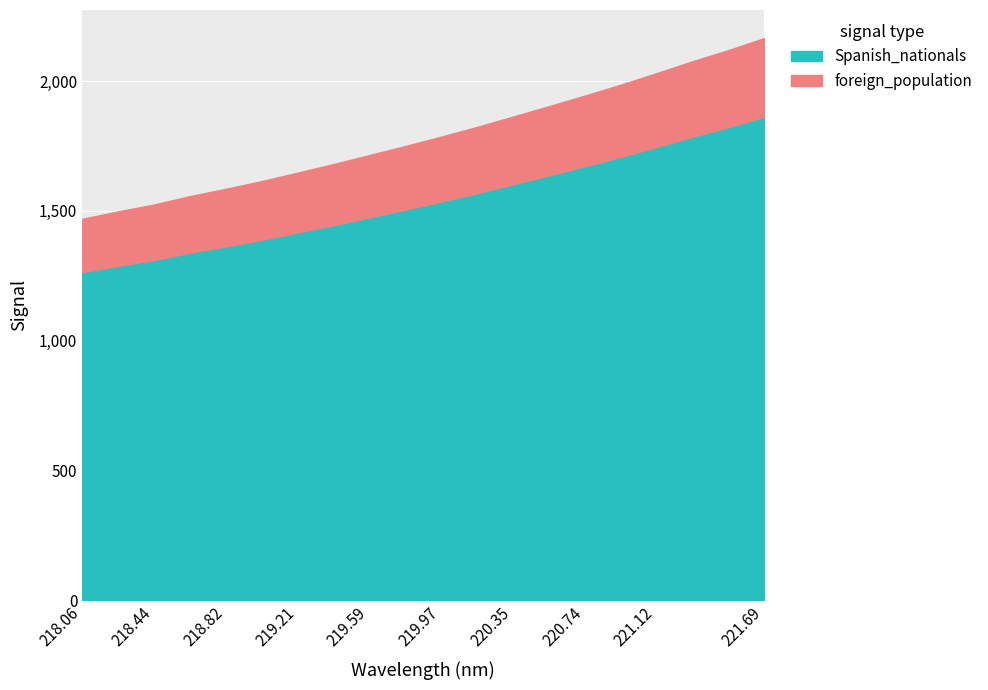

The chart shows a value of 2165.9 at 221.6902. True or false?

True